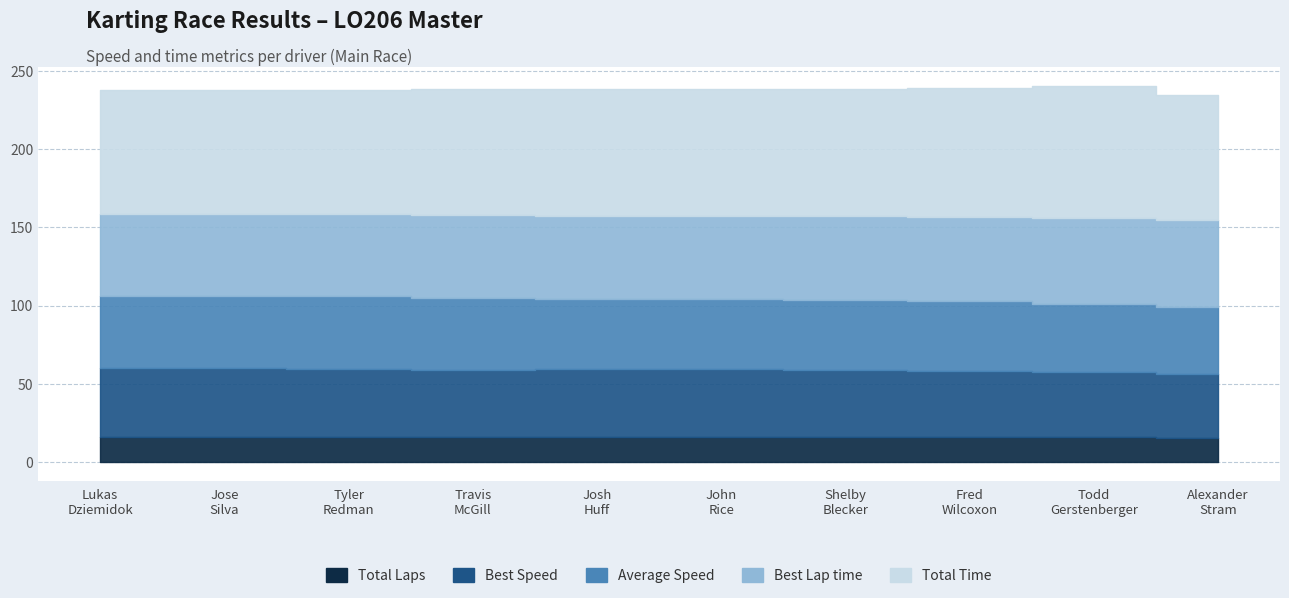

What is the smallest value displayed?

15.0